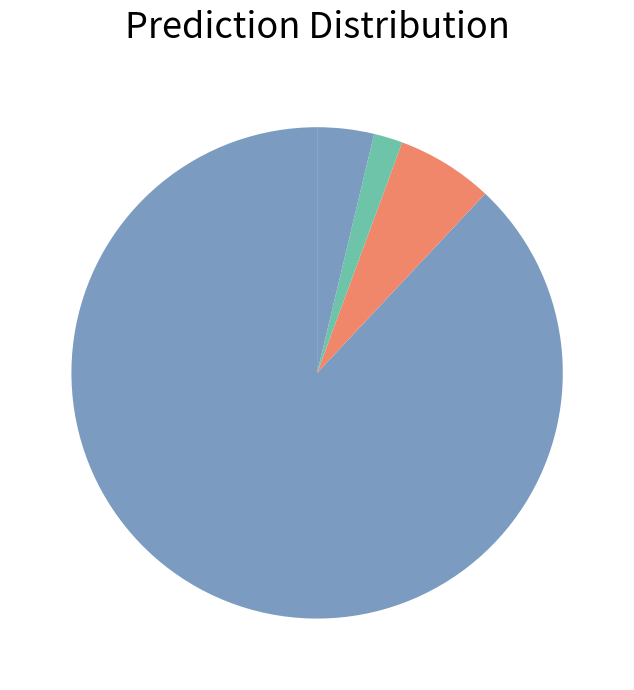

Count the number of slices in the pie.

4